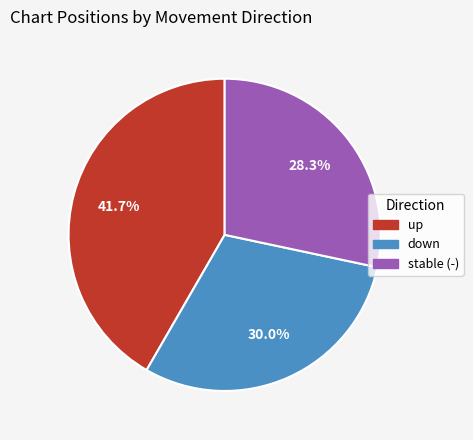

How many slices are in this pie chart?

3